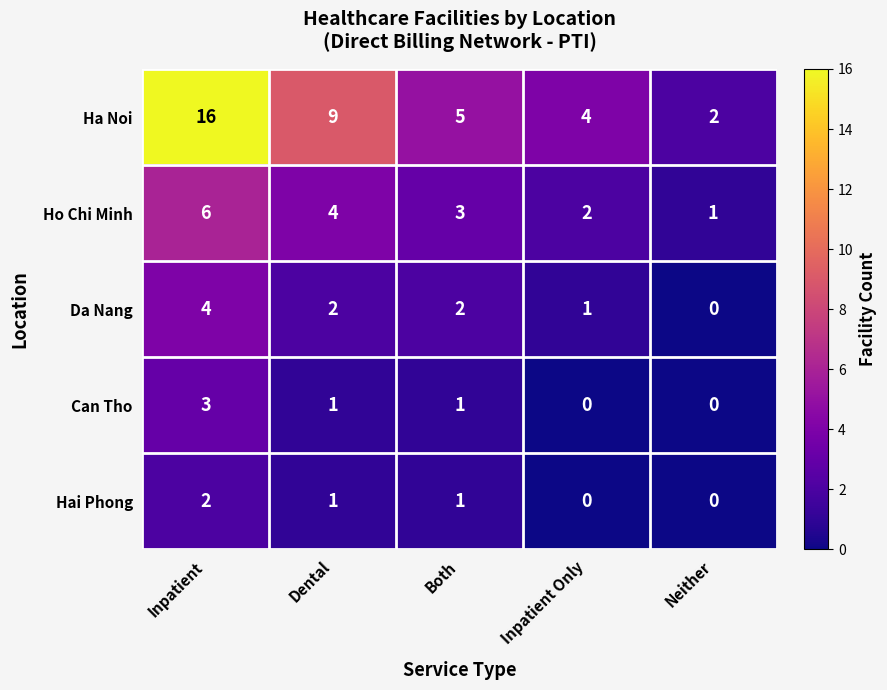

The Ha Noi series shows 4 at Inpatient. True or false?

False